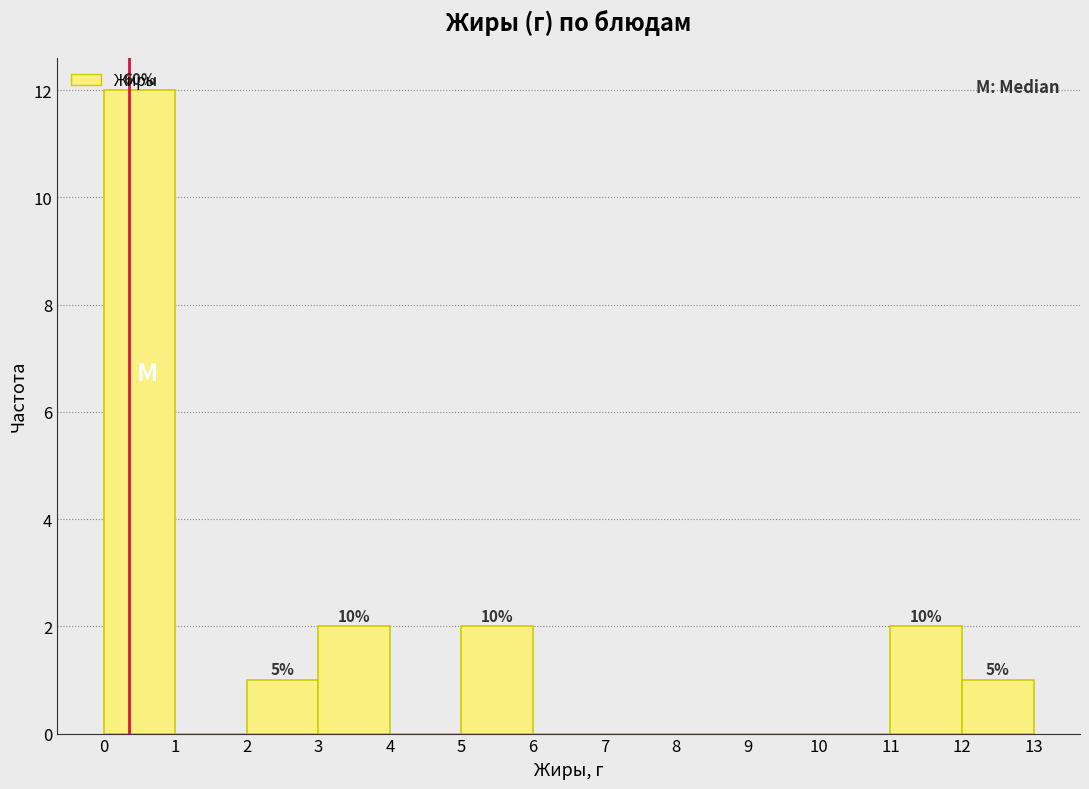

Over which range of the x-axis is the bar tallest?

0 to 1